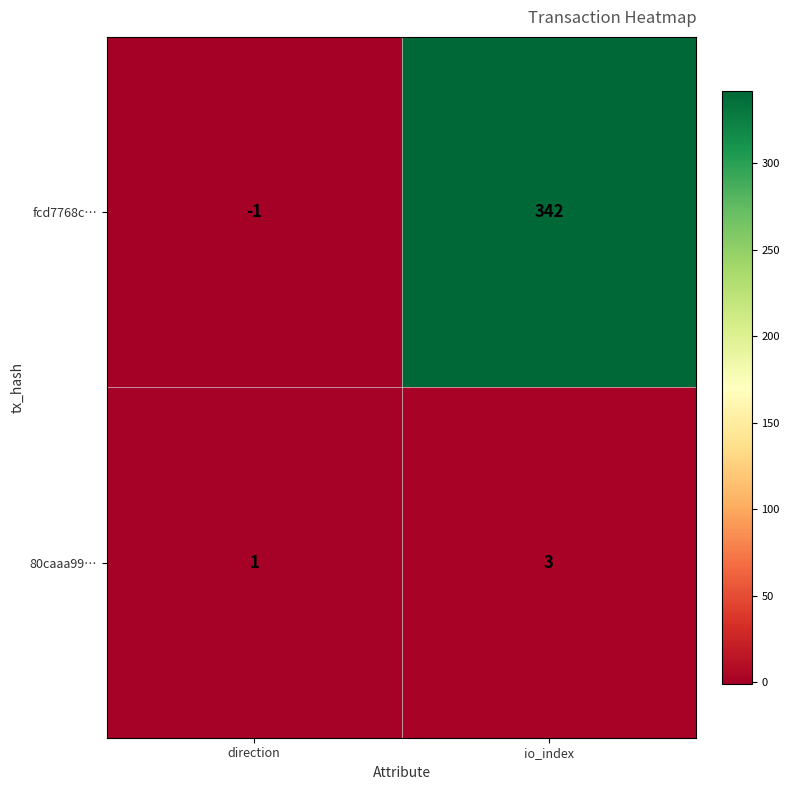

Reading right to left, what are all the values shown in this chart?

fcd7768c…: io_index=342	direction=-1
80caaa99…: io_index=3	direction=1